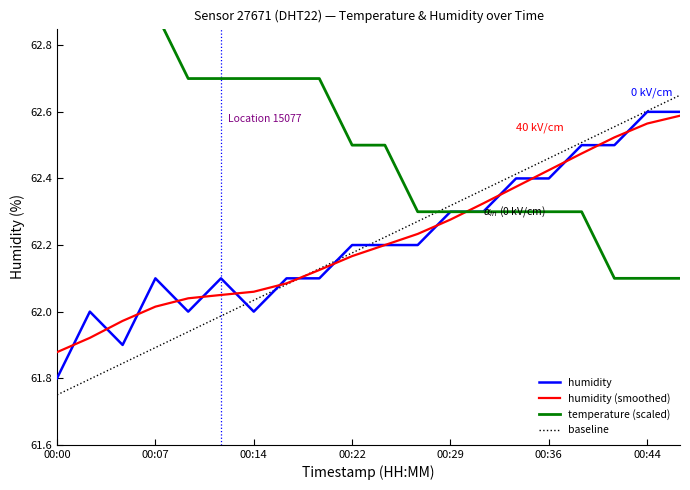

What is the lowest value of the humidity series?

61.8